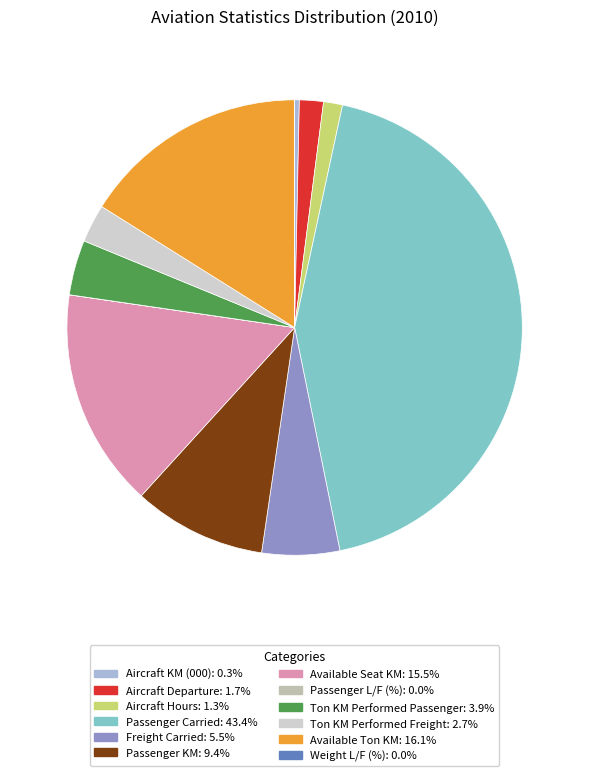

To the nearest percent, what is the difference between the largest and smallest slice percentages?

43%